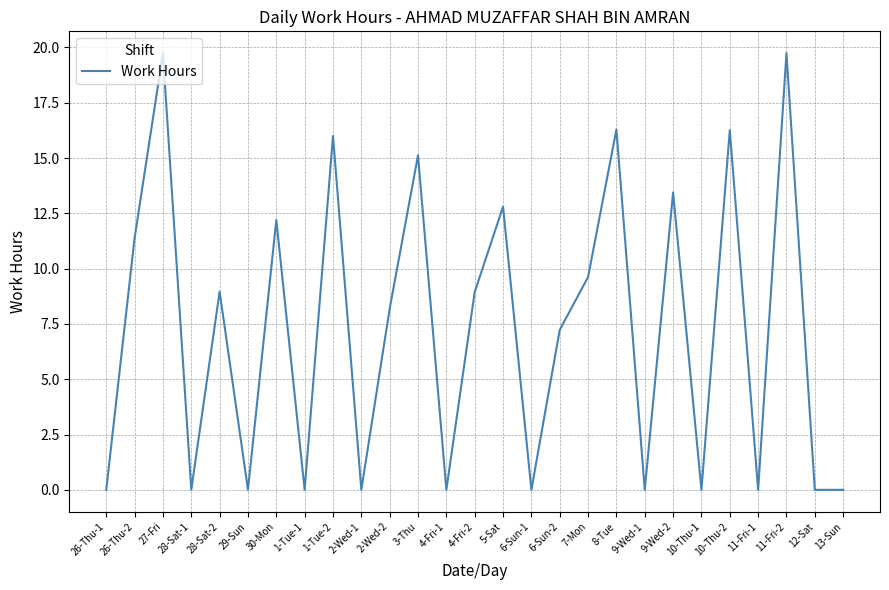

What is the greatest value displayed?

19.7